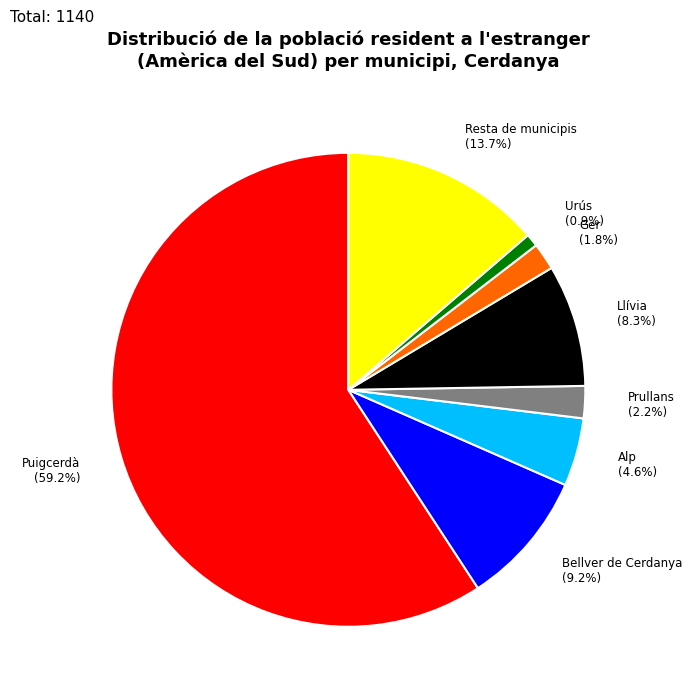

How many slices are in this pie chart?

8